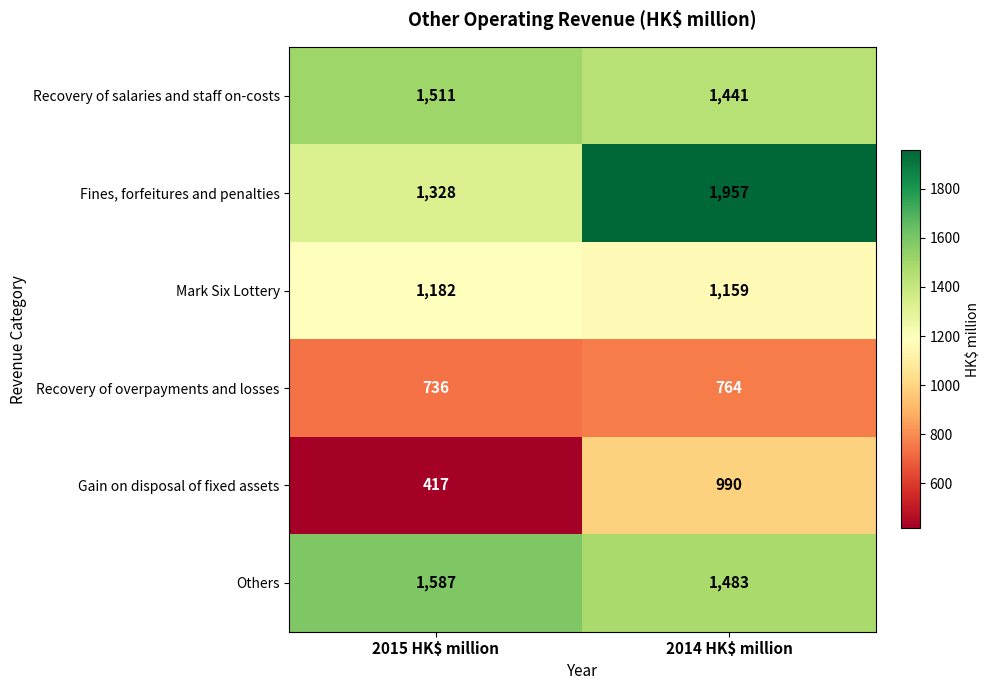

Which label corresponds to the largest value in the chart?

2014 HK$ million